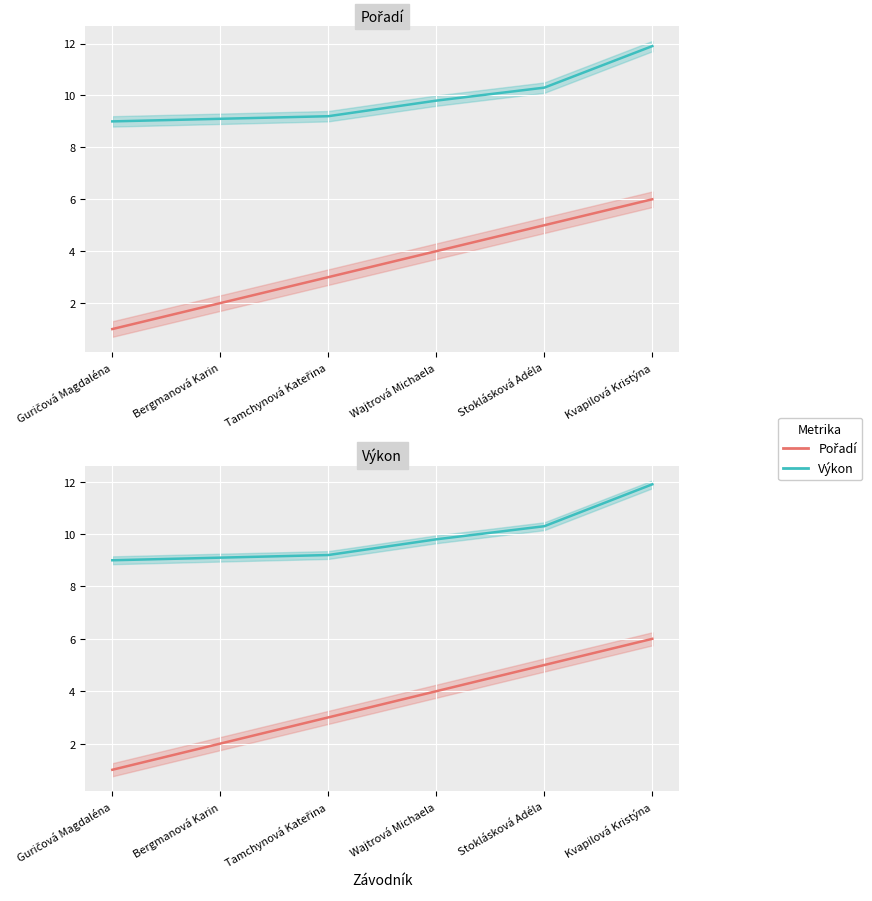

True or false: Výkon and Pořadí intersect in this chart.

False